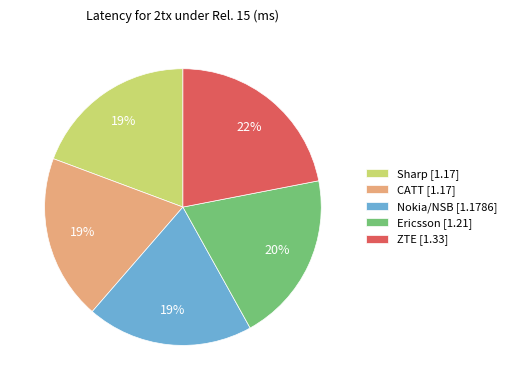

How many slices are in this pie chart?

5